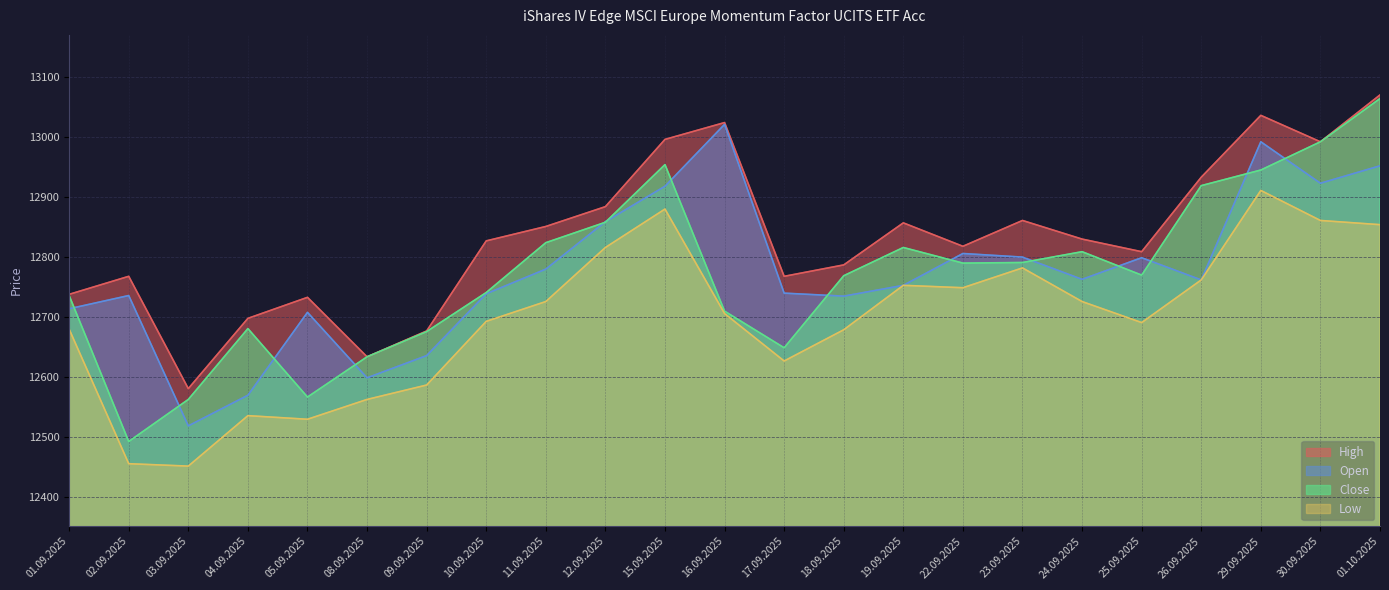

True or false: Low has more than 2 interior local peaks.

True